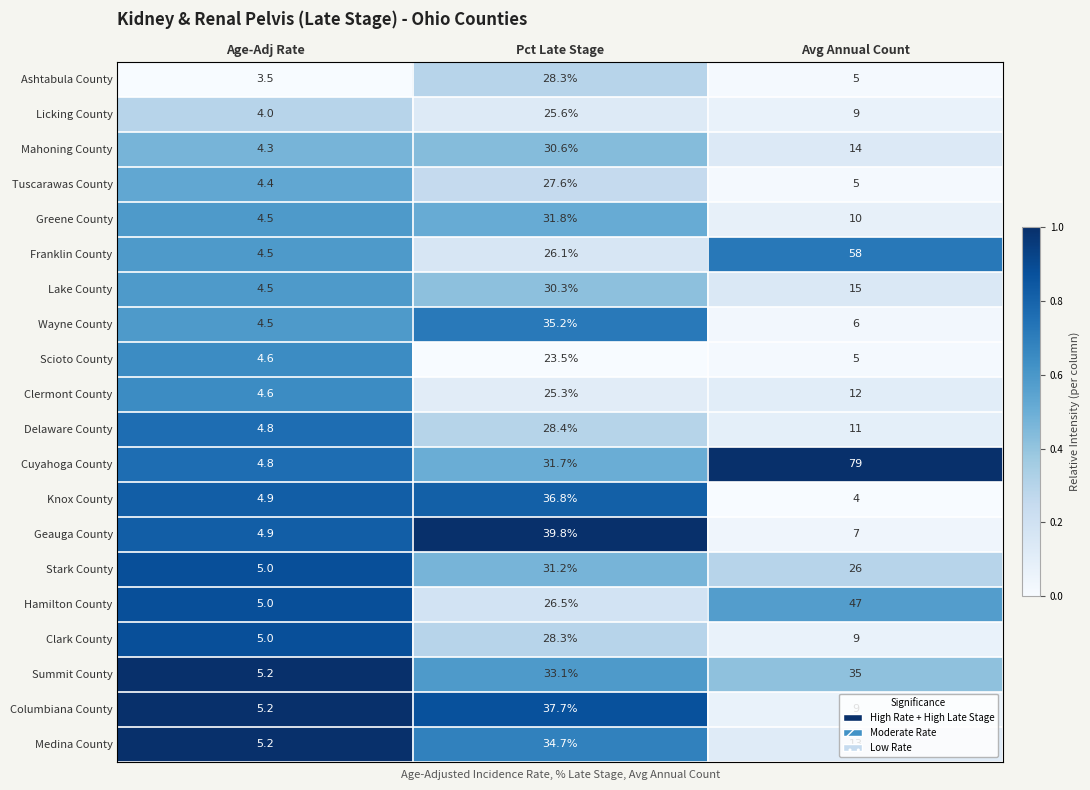

What is the difference between the Tuscarawas County values at Avg Annual Count and Pct Late Stage?

22.6